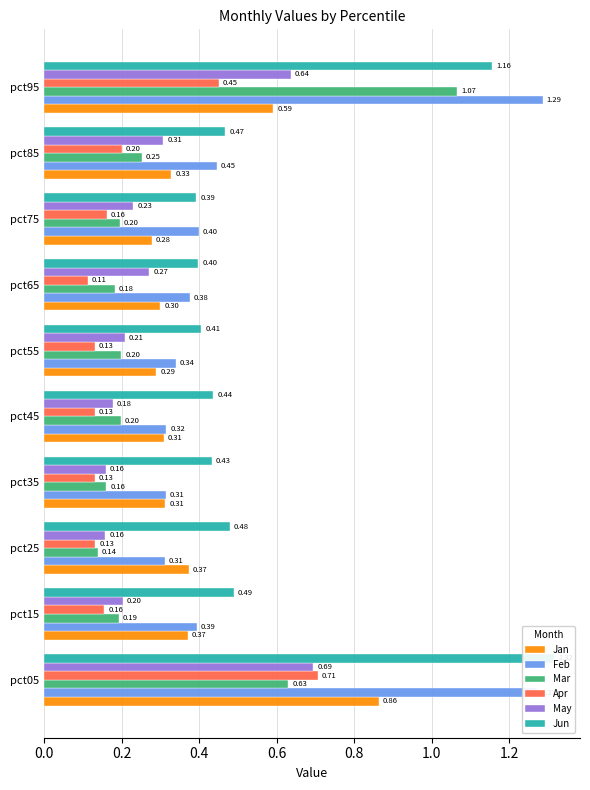

True or false: Feb has a value of 1.9 at pct05.

False